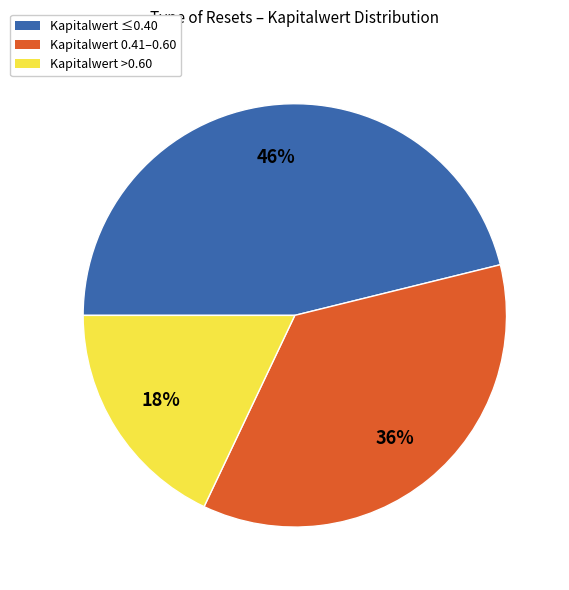

How many slices are in this pie chart?

3